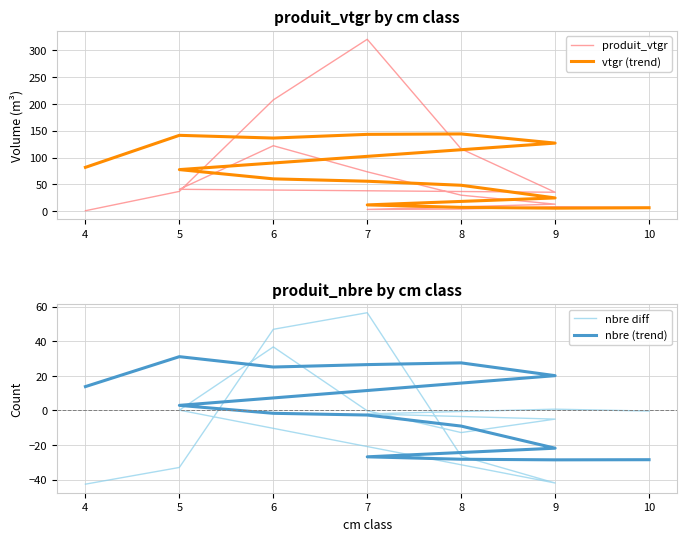

What is the label of the 12th point from the right?

7